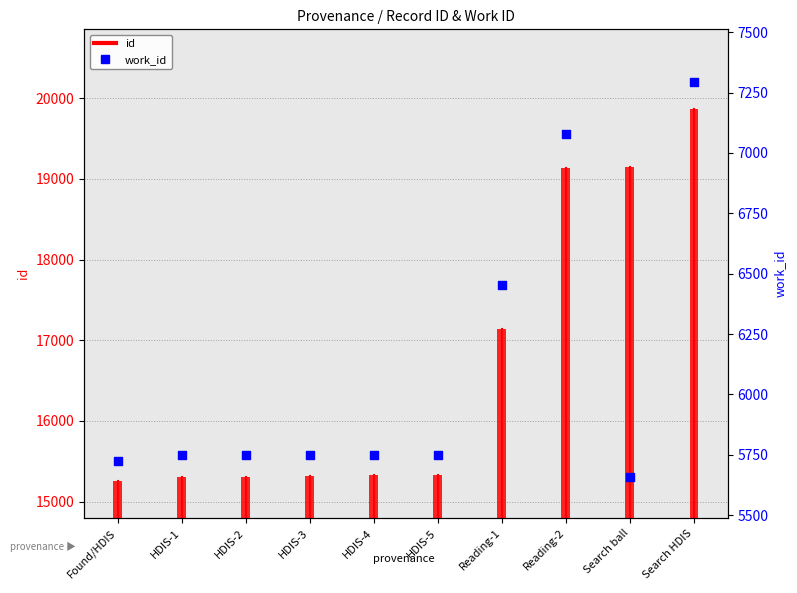

Which series has the largest total across all categories?

id